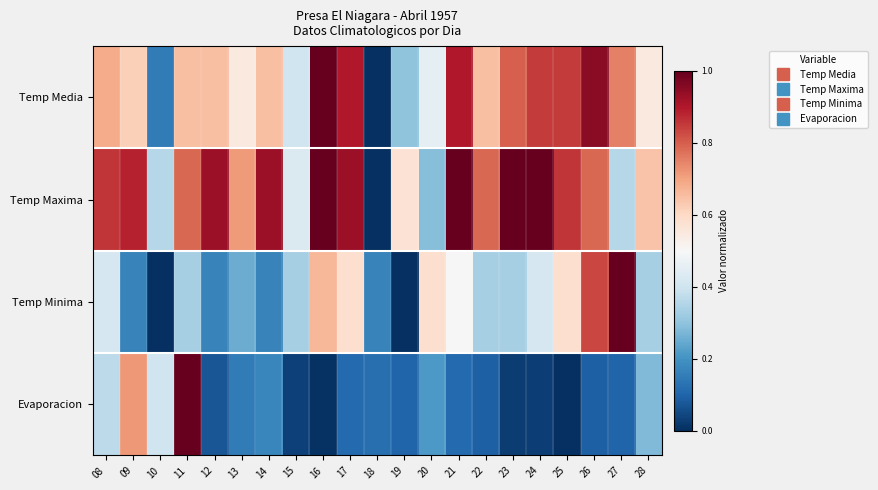

At 25, list the series in order from largest to smallest.

Temp Maxima, Temp Media, Temp Minima, Evaporacion